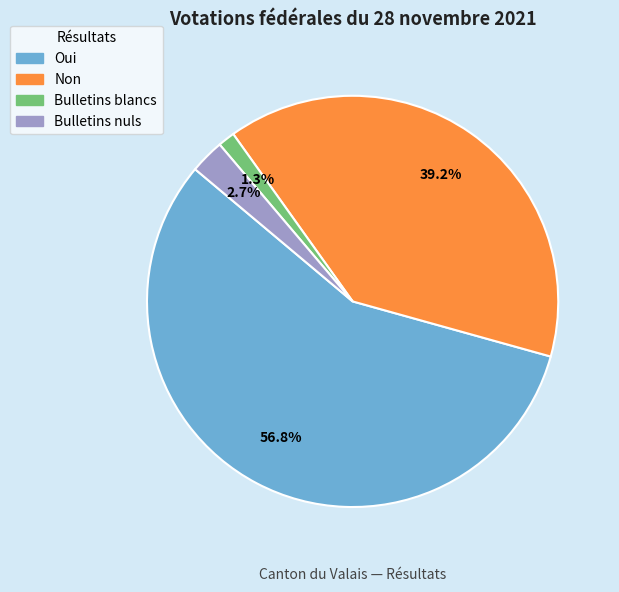

Count the number of slices in the pie.

4